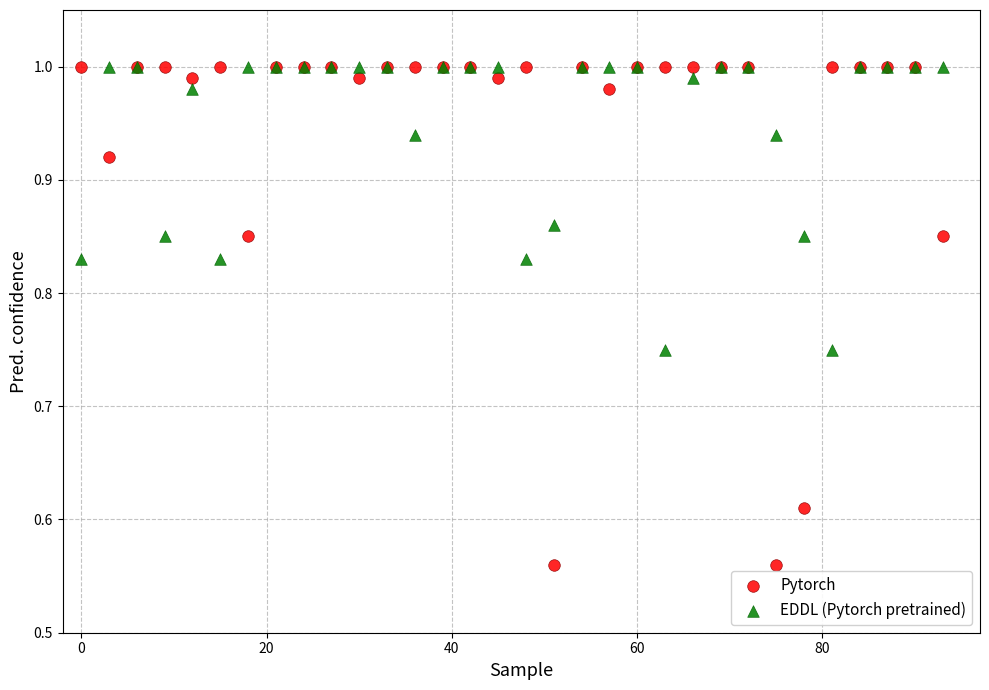

Which series has the widest spread of Y values?

Pytorch